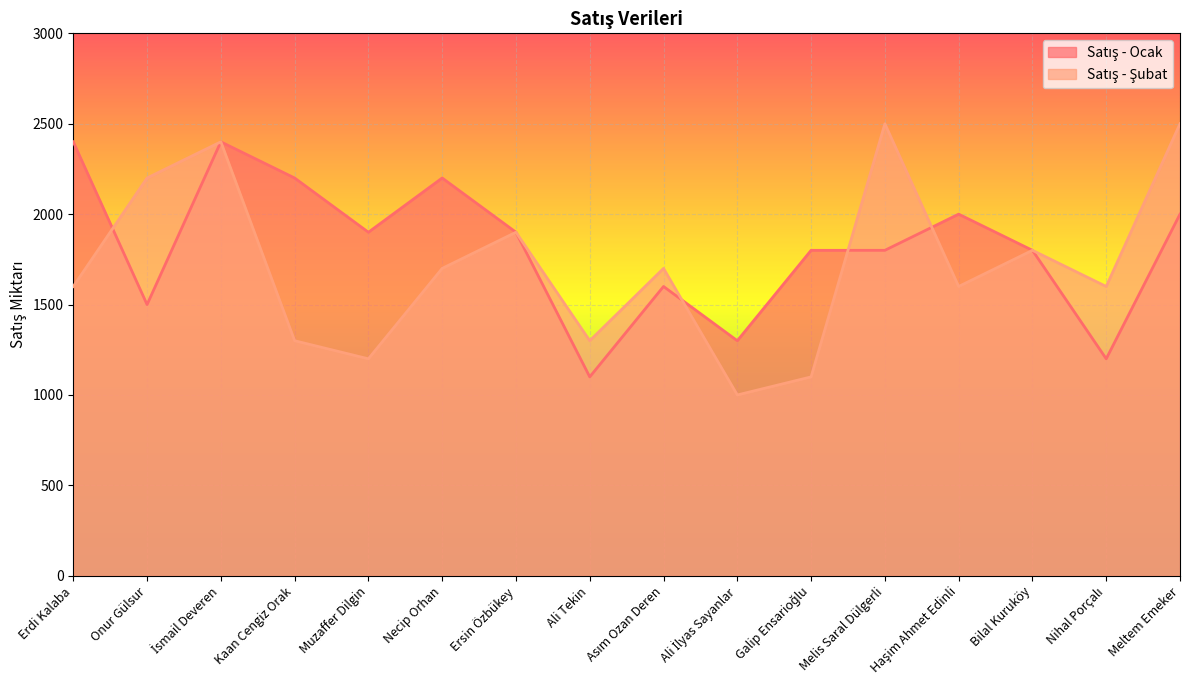

Is it true that Satış - Ocak equals 1900 at Ersin Özbükey?

True